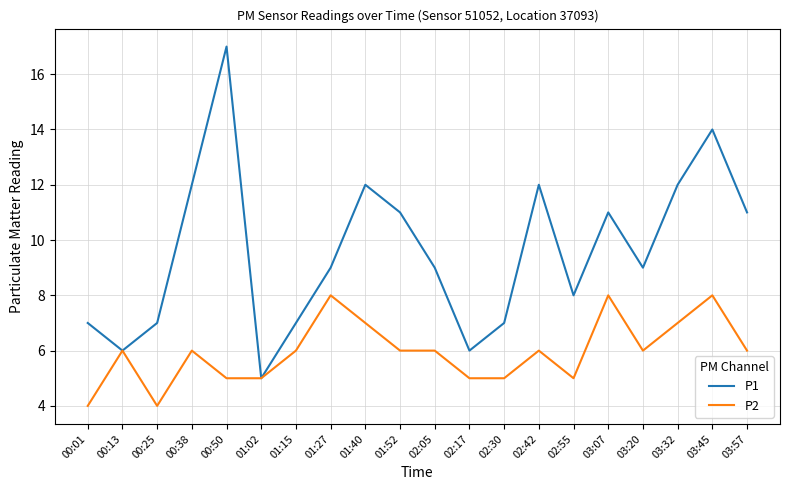

What position from the left is 01:15?

7